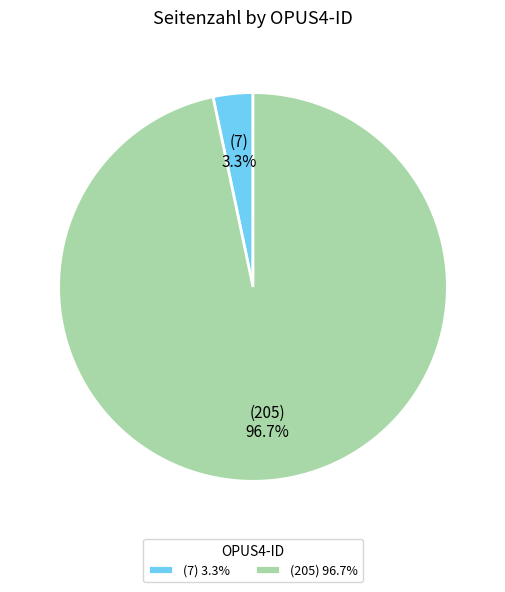

Which slice is the largest?

(205) 96.7%